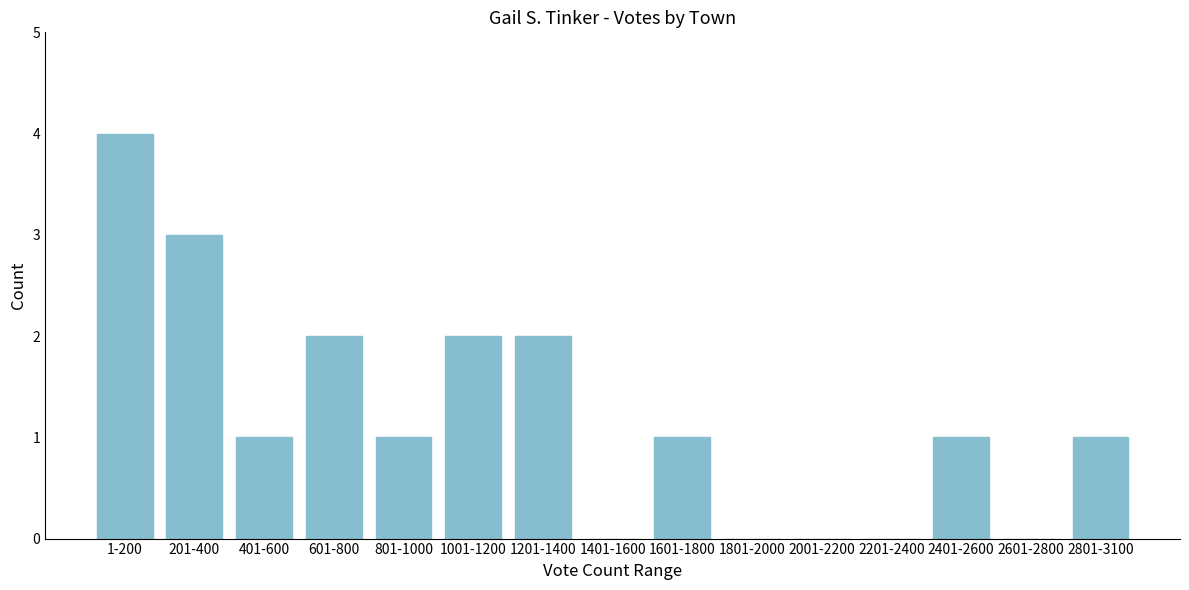

Reading left to right, extract all data points from this chart.

1-200=4	201-400=3	401-600=1	601-800=2	801-1000=1	1001-1200=2	1201-1400=2	1401-1600=0	1601-1800=1	1801-2000=0	2001-2200=0	2201-2400=0	2401-2600=1	2601-2800=0	2801-3100=1